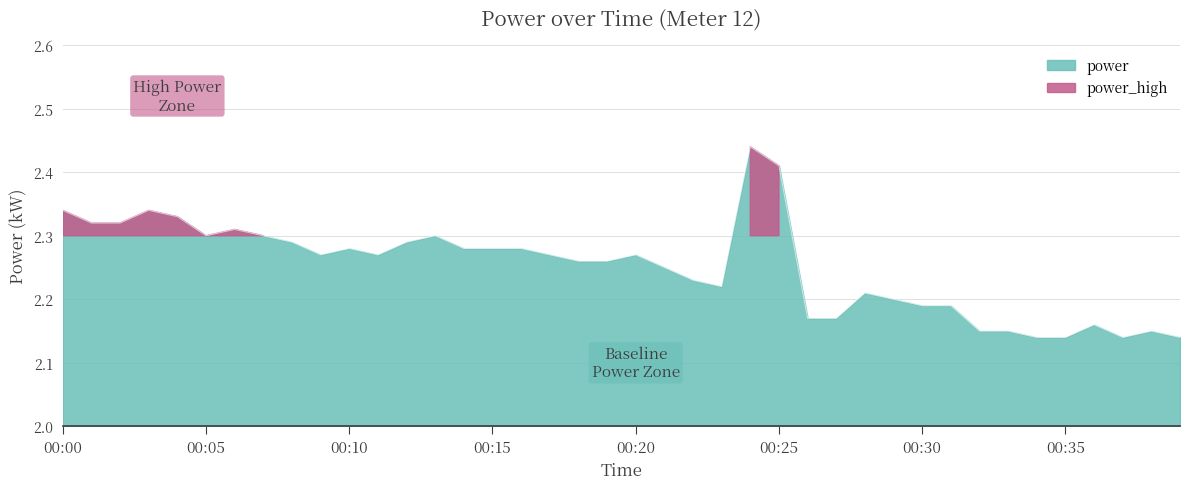

Does the chart have visible grid lines?

Yes